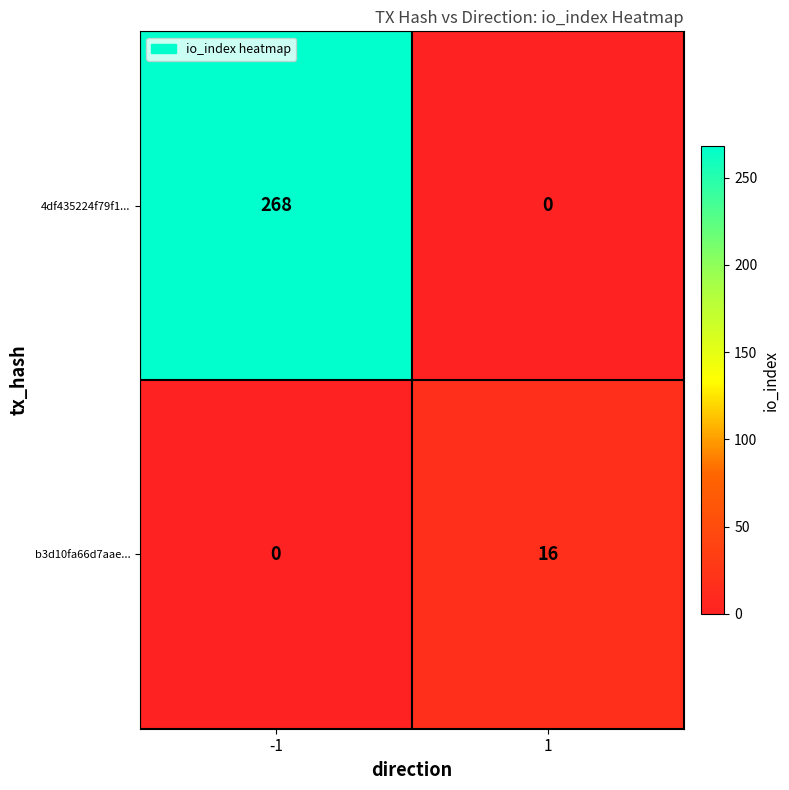

How many values in b3d10fa66d7aae... are above zero?

1